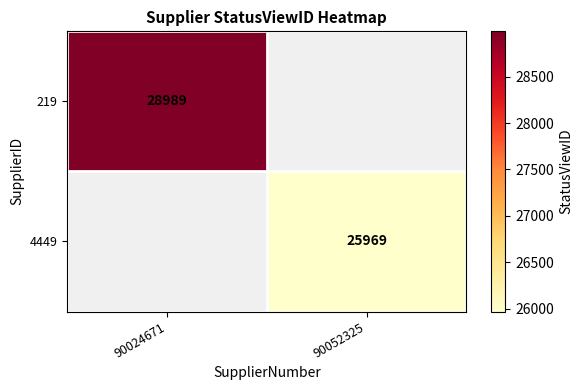

Is the value of 4449 at 90052325 greater than the value of 219 at 90024671?

No